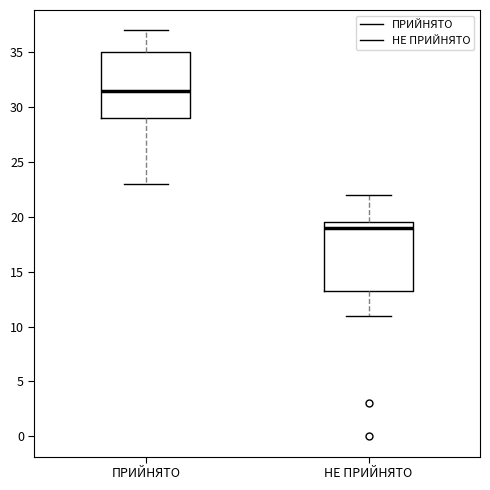

Which box's median line is the highest?

ПРИЙНЯТО